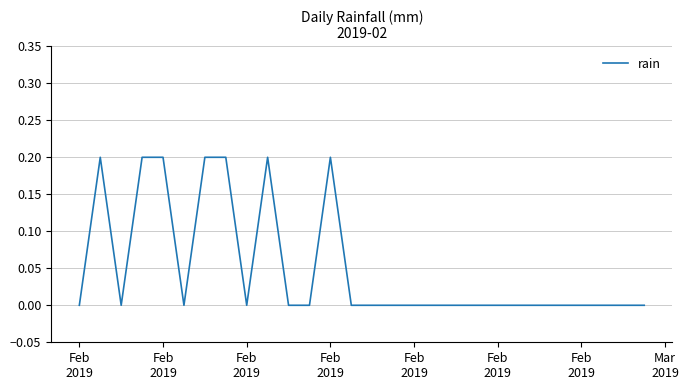

Does the chart have visible grid lines?

Yes